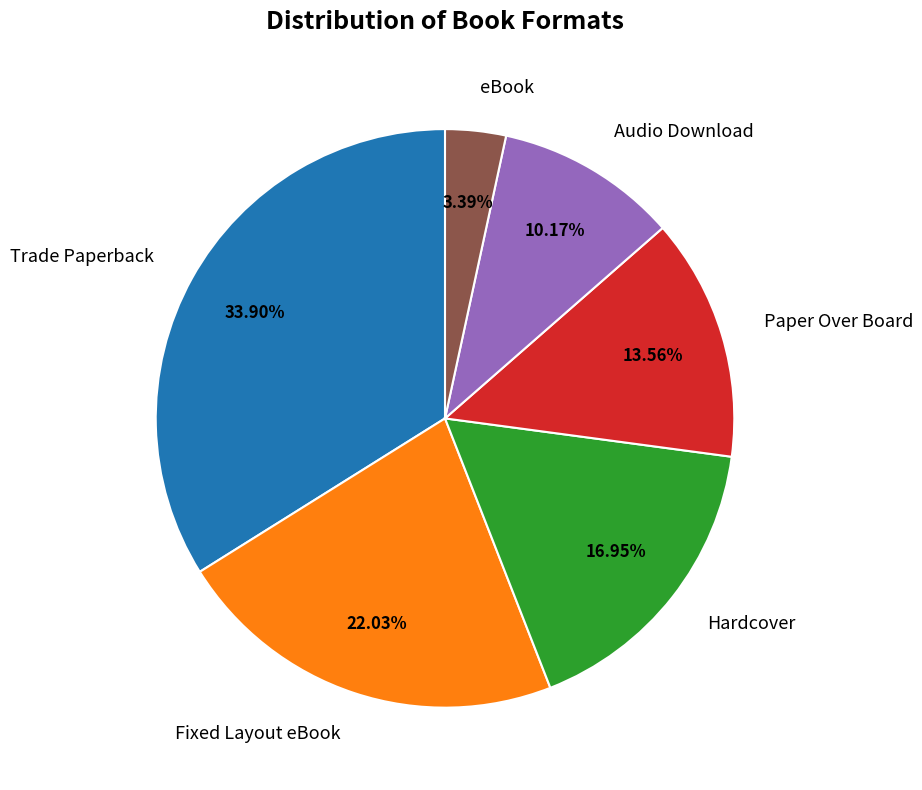

Count the number of slices in the pie.

6